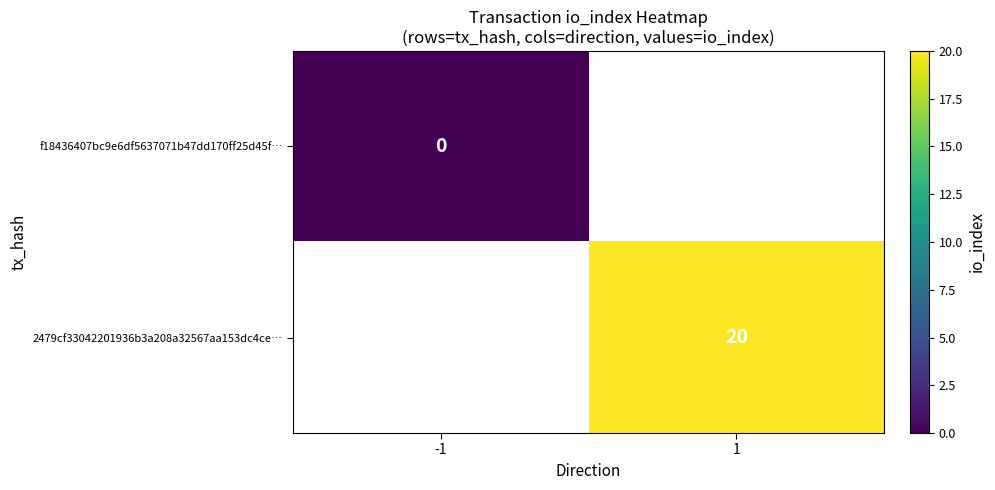

At which category does the chart reach its peak across all series?

1